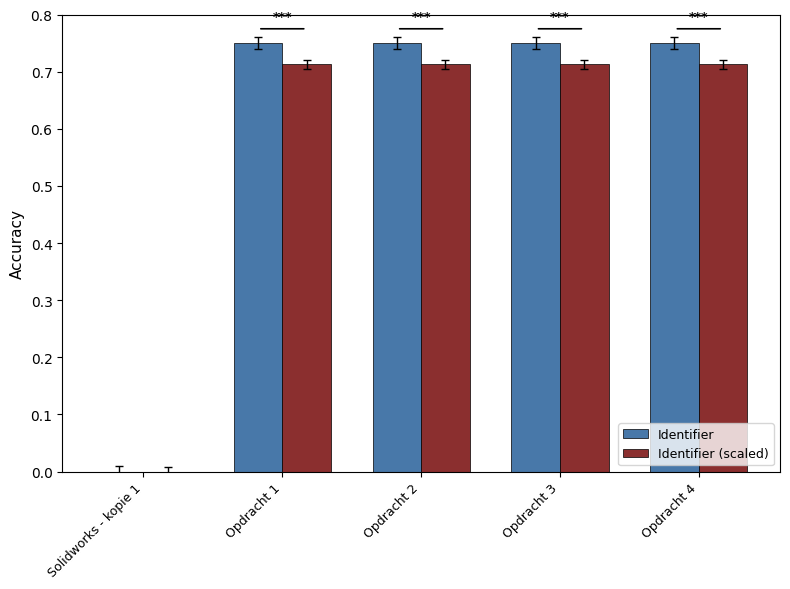

What is the sum of the Identifier values at Opdracht 2 and Opdracht 1?

1.5